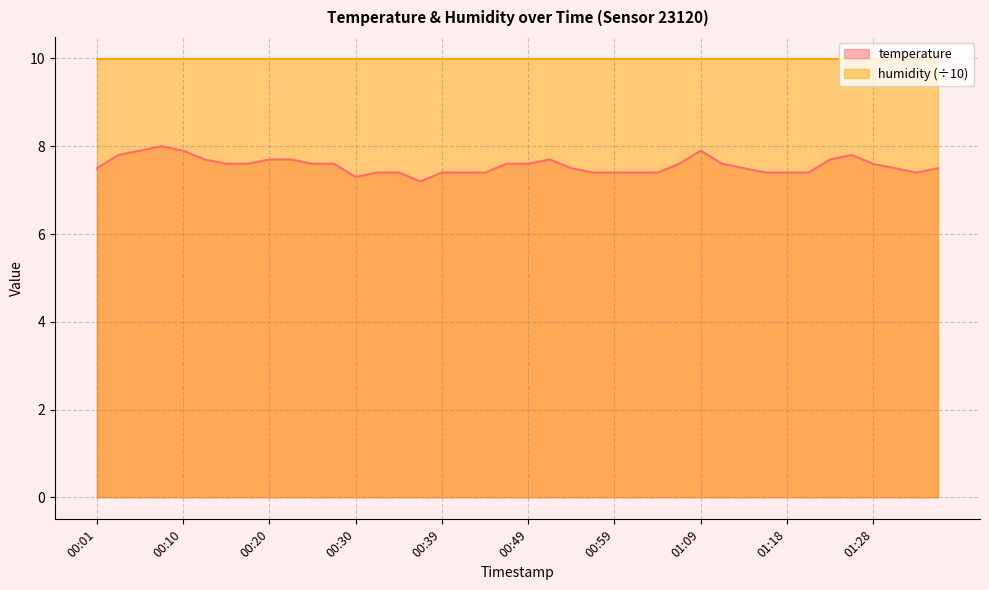

What is the sum of the values at 00:56 and 01:35?

14.9